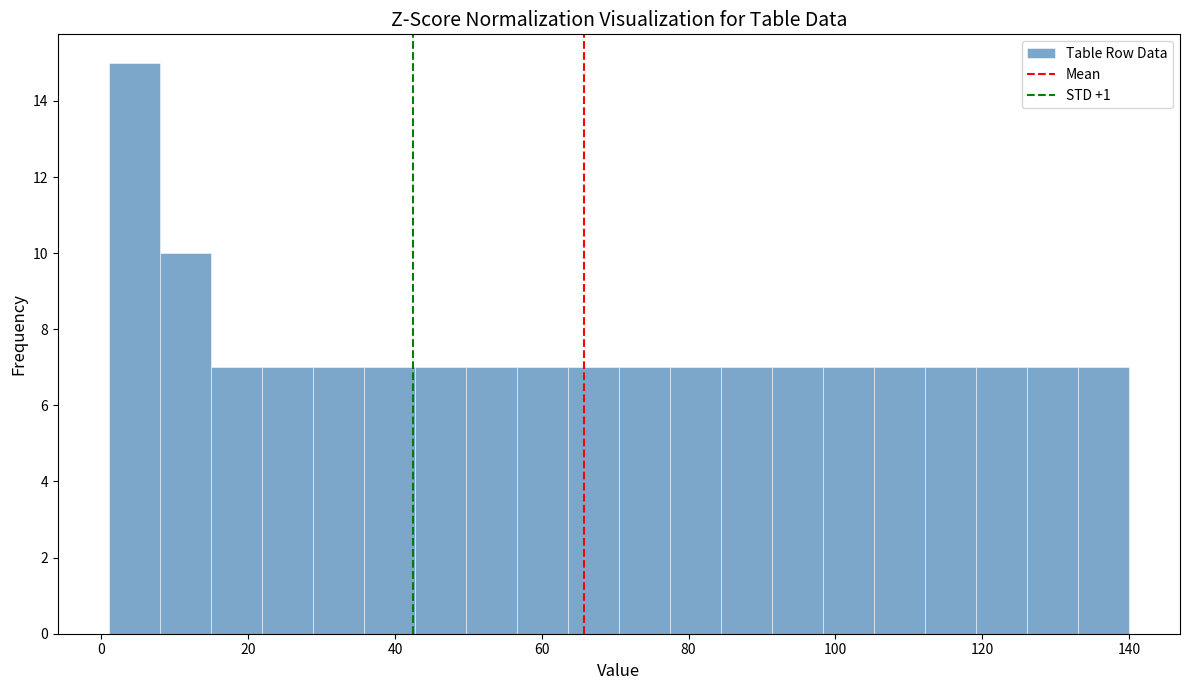

Read against the x-axis, roughly where is the centre of the tallest bar?

4